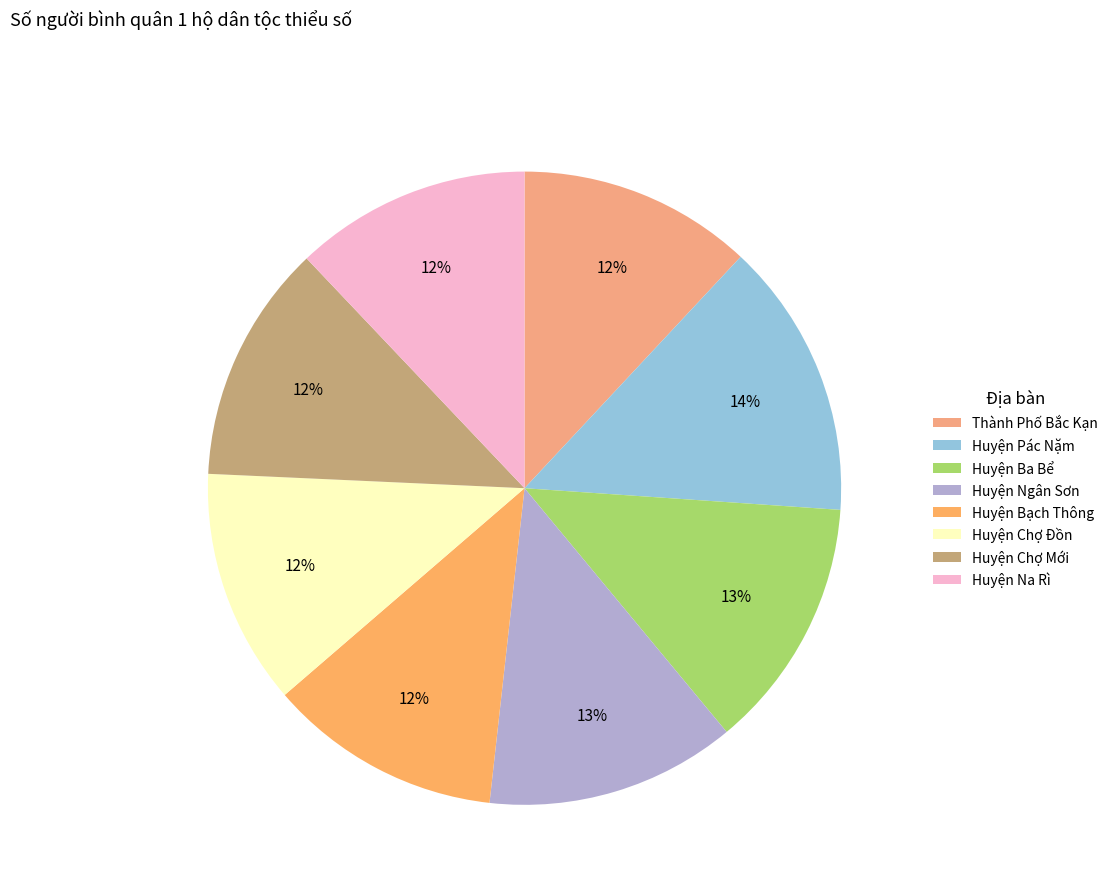

How many slices are in this pie chart?

8